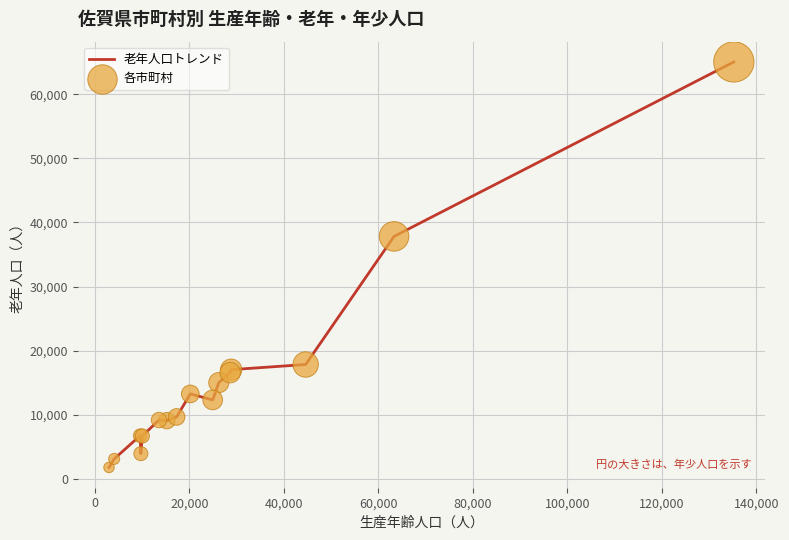

What is the minimum value shown in the chart?

1766